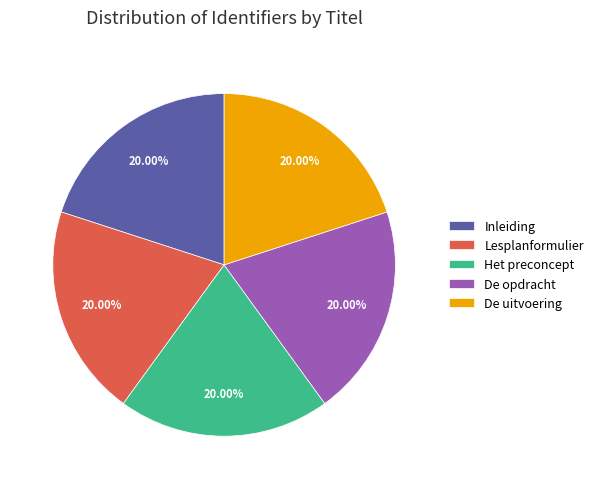

True or false: Lesplanformulier accounts for 8% of the total.

False